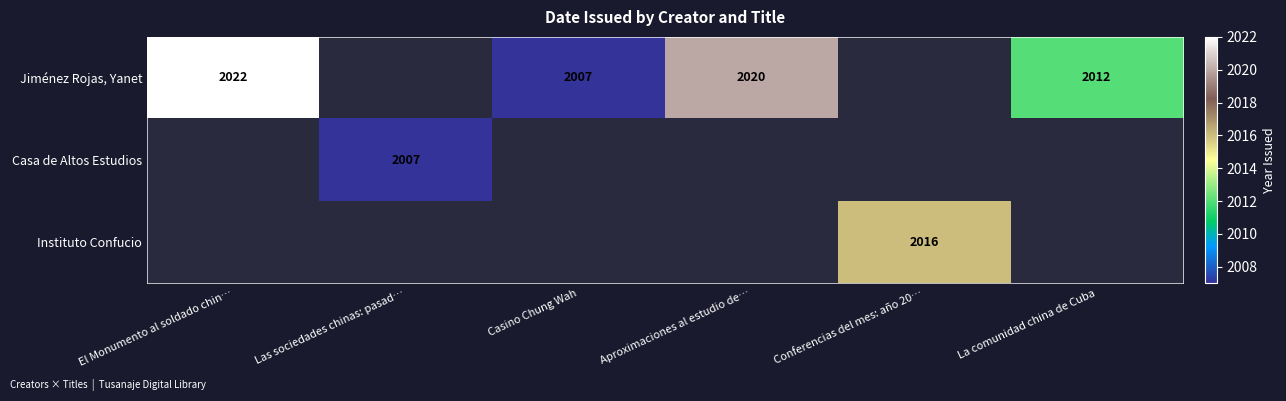

The Jiménez Rojas, Yanet series shows 2022 at El Monumento al soldado chin…. True or false?

True